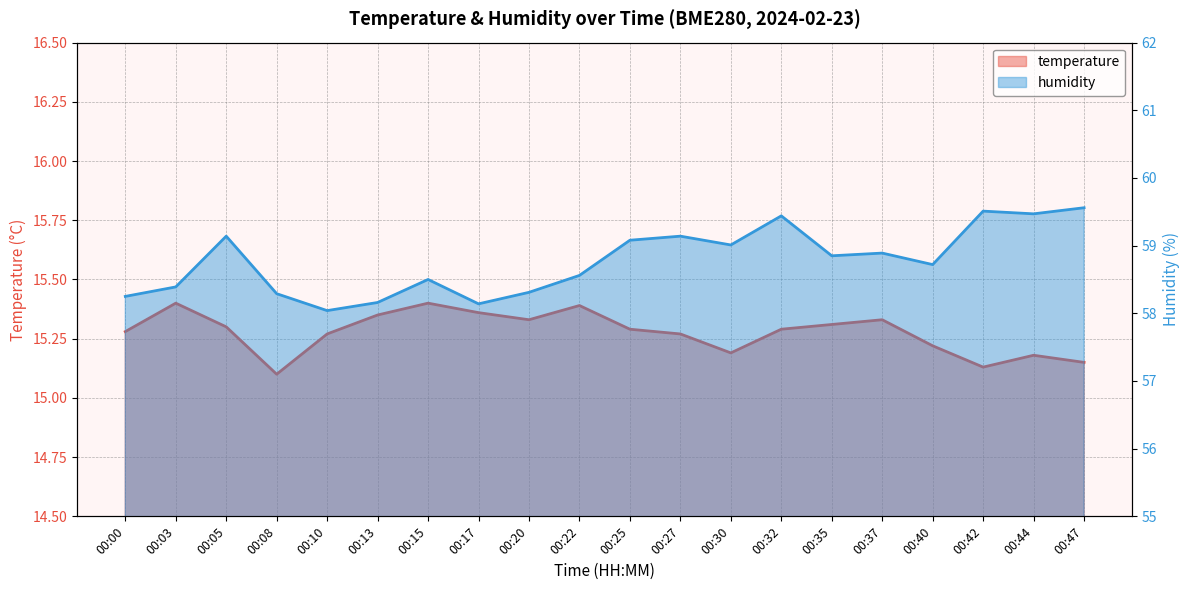

Reading left to right, transcribe all the data shown in this chart.

temperature: 15.3	15.4	15.3	15.1	15.3	15.3	15.4	15.4	15.3	15.4	15.3	15.3	15.2	15.3	15.3	15.3	15.2	15.1	15.2	15.2
humidity: 58.2	58.4	59.1	58.3	58.0	58.2	58.5	58.1	58.3	58.6	59.1	59.1	59.0	59.4	58.9	58.9	58.7	59.5	59.5	59.6